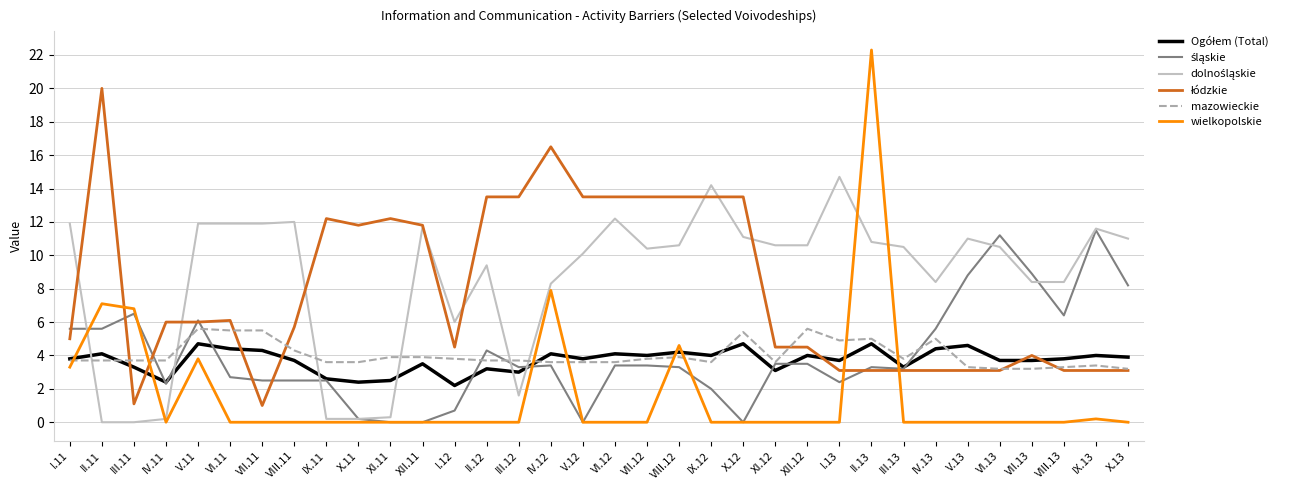

What is the maximum value for wielkopolskie?

22.3